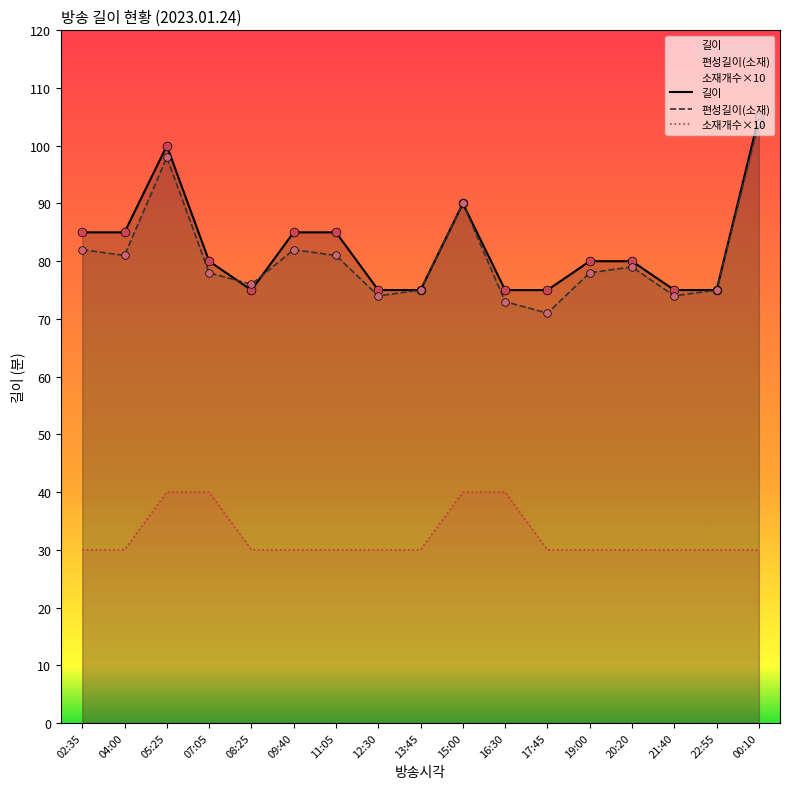

Which series has the largest Y range (max minus min)?

편성길이(소재)